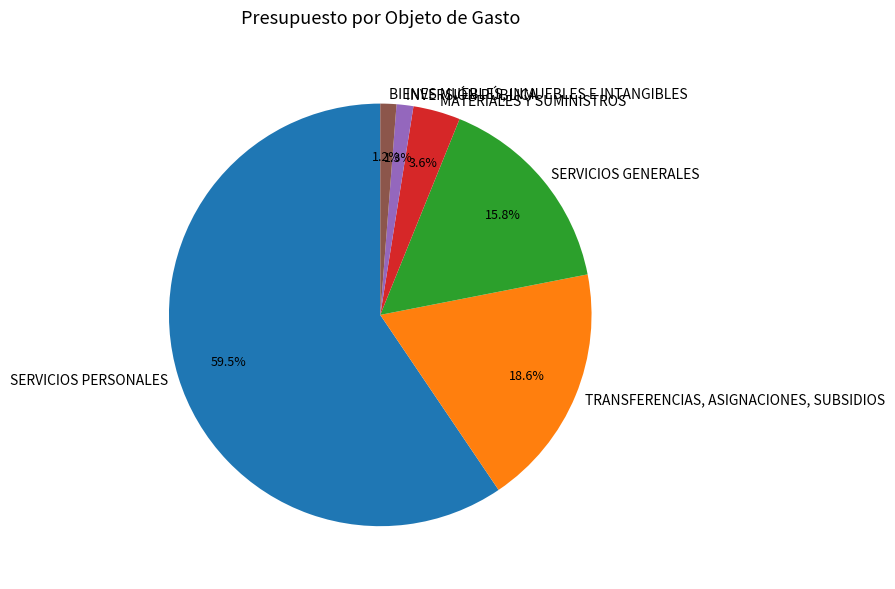

Which slice is the largest?

SERVICIOS PERSONALES